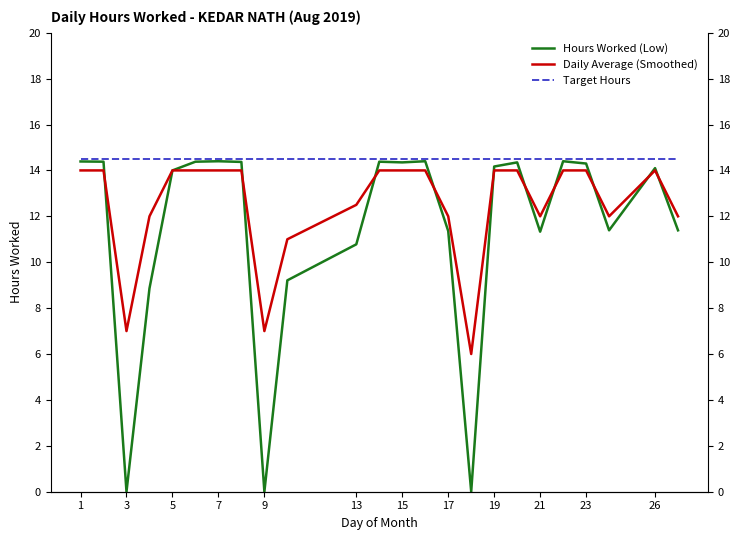

Which category has the highest value in the Hours Worked (Low) series?

7